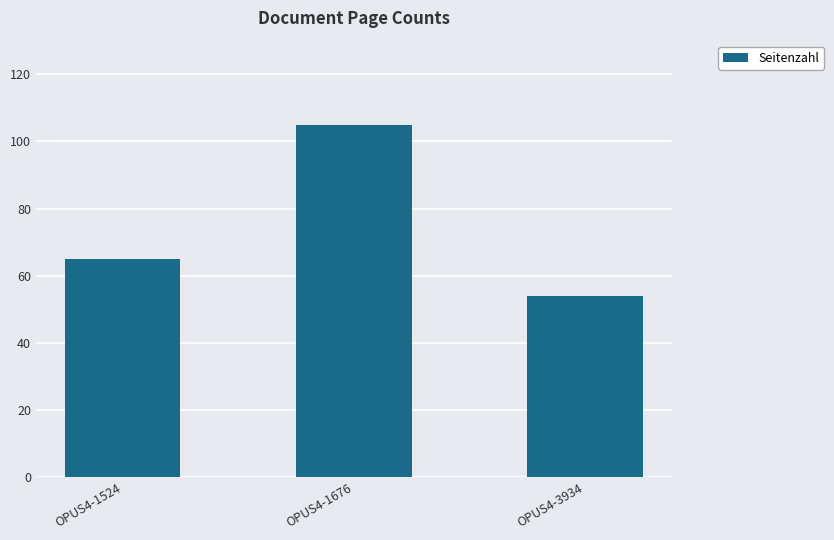

At which label is the value closest to 79?

OPUS4-1524